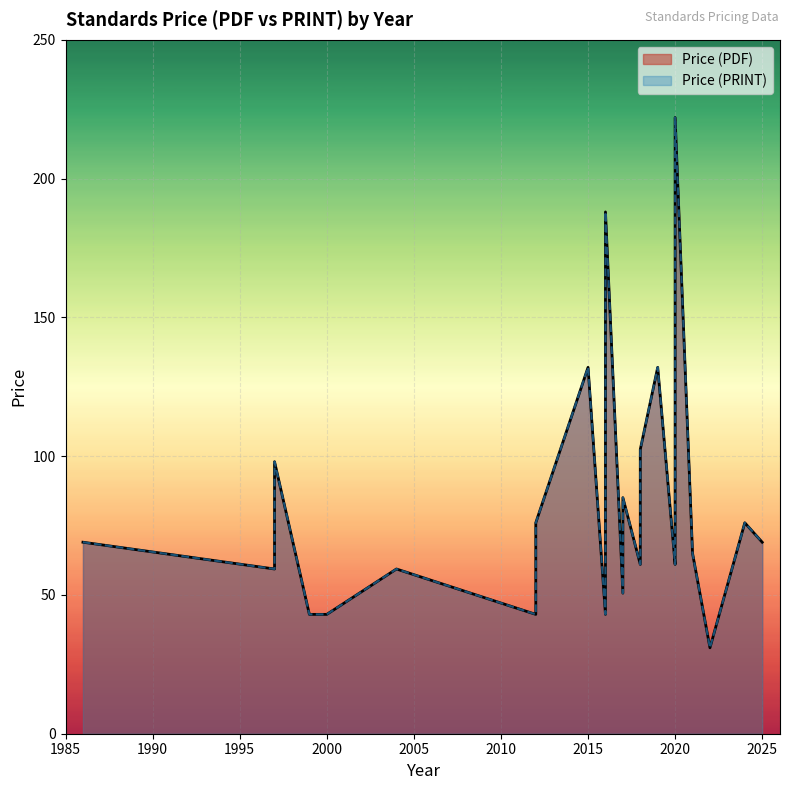

Which series has the largest total across all categories?

Price (PDF)